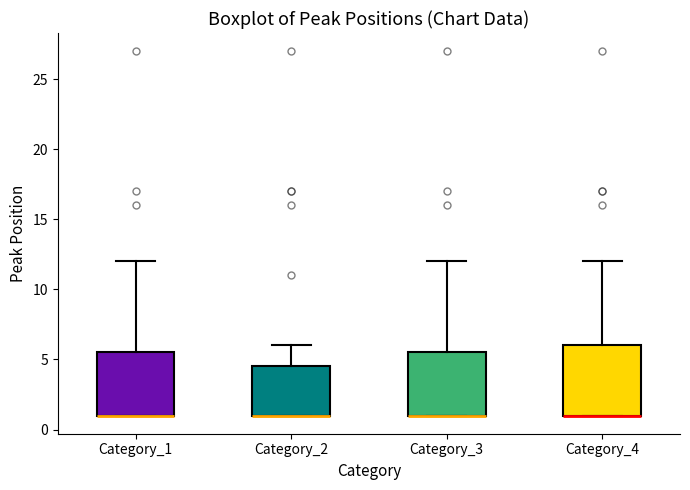

Reading left to right, transcribe this box plot: for each box, give where its median line is, the range the box spans, and where its two whiskers end, as read against the y-axis. The values are not printed on the chart, so give them approximately, as read against the axis.

Category_1: median 1.0 (drawn on the box's lower edge), box 1.0 to 5.5, whiskers 1.0 to 12.0
Category_2: median 1.0 (drawn on the box's lower edge), box 1.0 to 4.5, whiskers 1.0 to 6.0
Category_3: median 1.0 (drawn on the box's lower edge), box 1.0 to 5.5, whiskers 1.0 to 12.0
Category_4: median 1.0 (drawn on the box's lower edge), box 1.0 to 6.0, whiskers 1.0 to 12.0